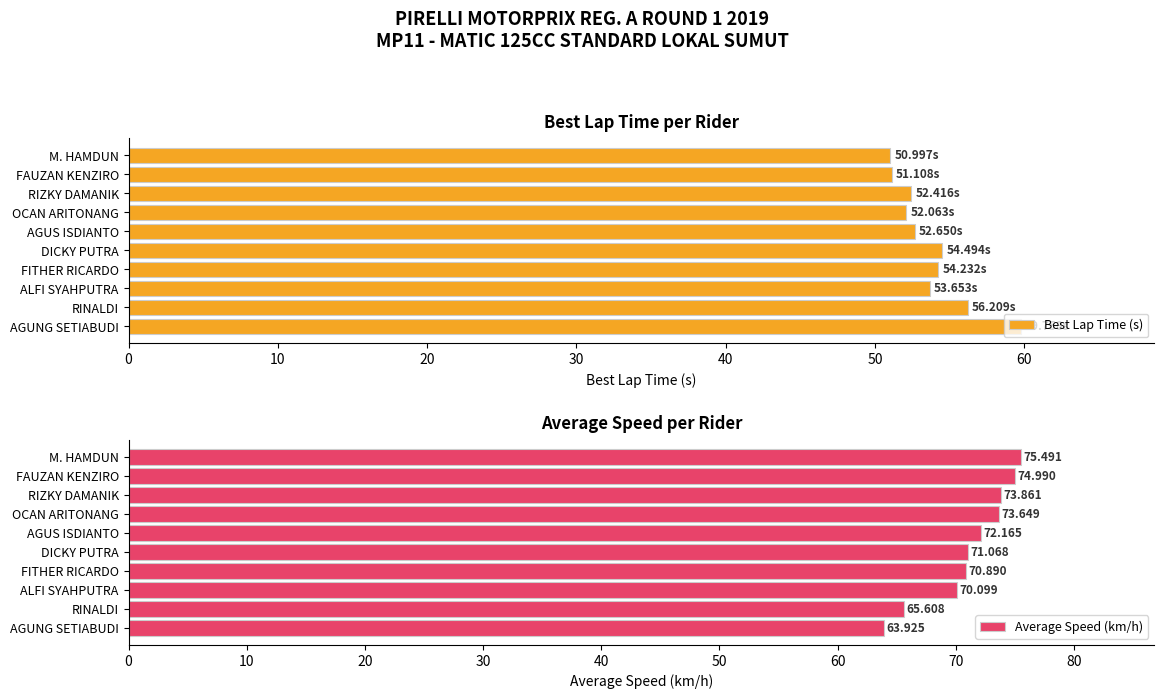

The Average Speed (km/h) series shows 75.0 at FAUZAN KENZIRO. True or false?

True